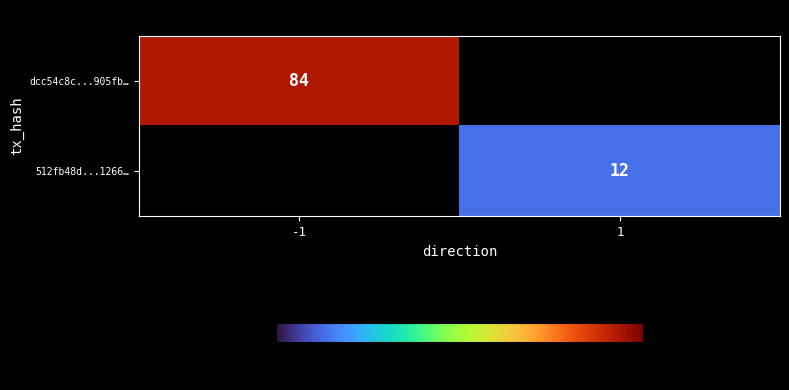

Is it true that 512fb48d...1266… equals 16 at 1?

False